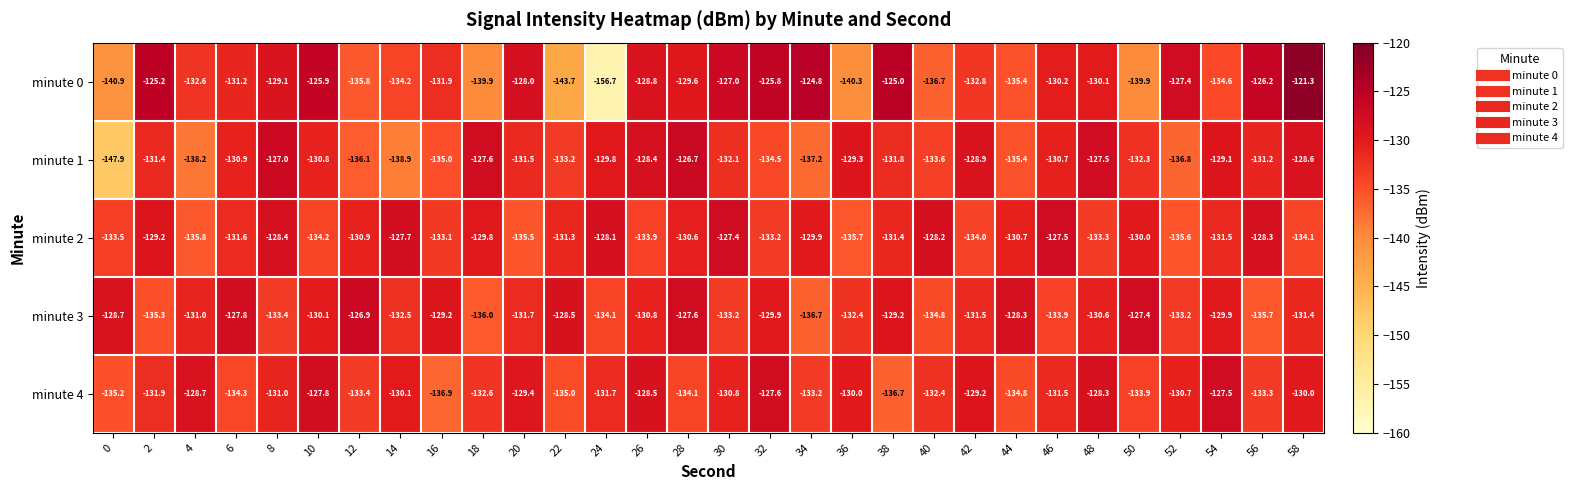

What is the sum of all minute 2 values?

-3944.4